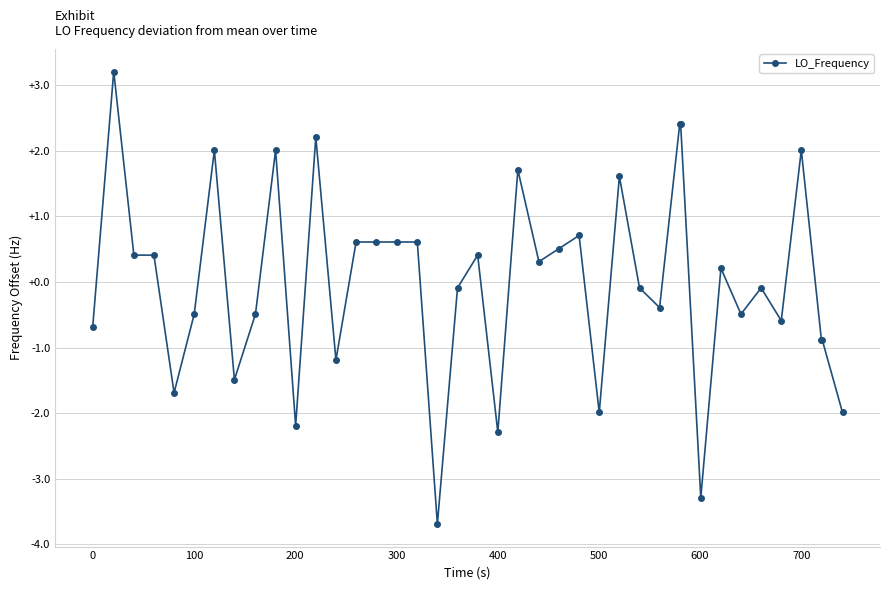

How many data points are less than 0?

20